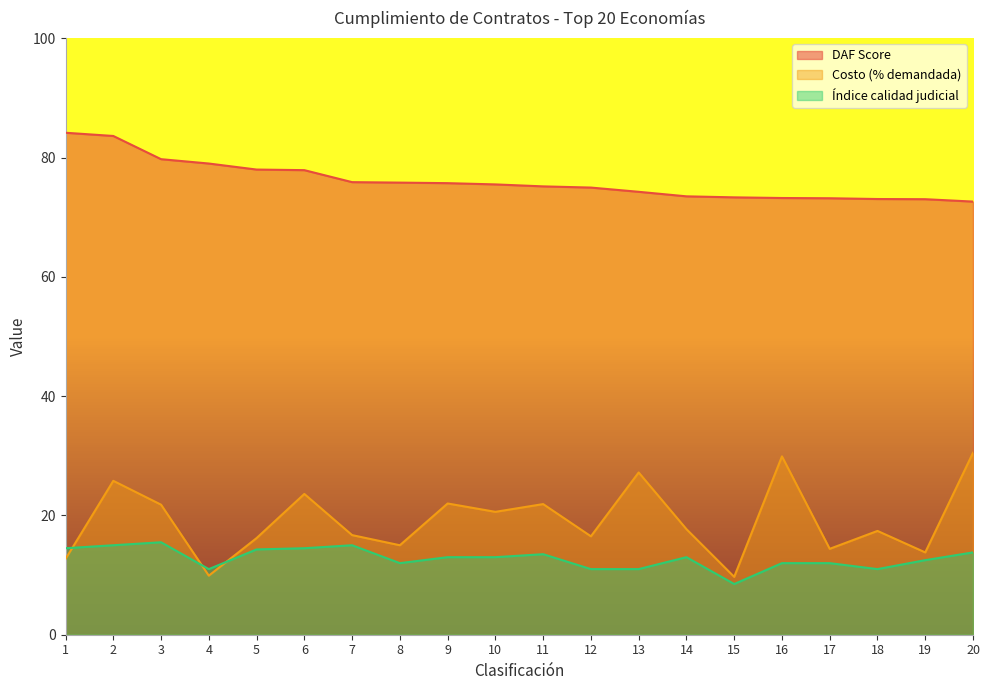

Is it true that Índice calidad judicial equals 12.0 at 16?

True